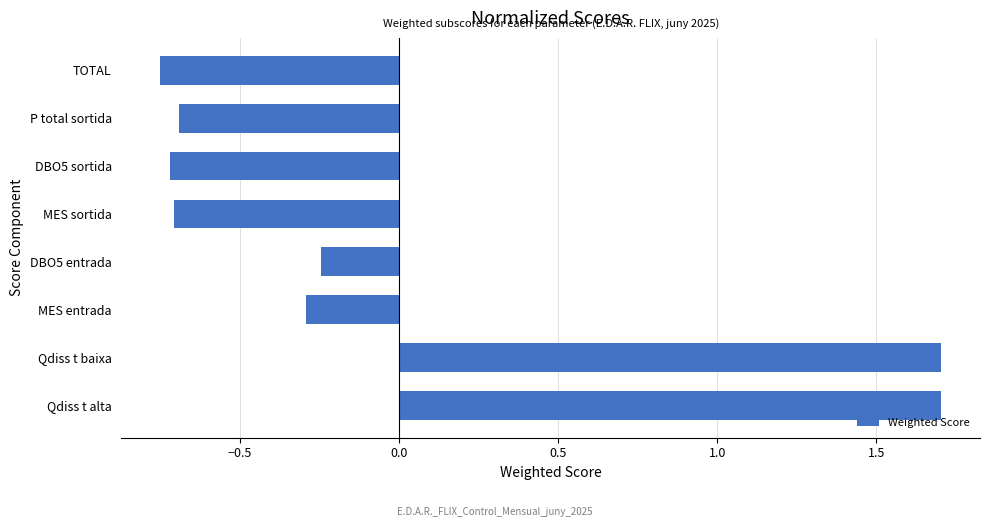

What is the difference between the maximum and minimum values?

2.5